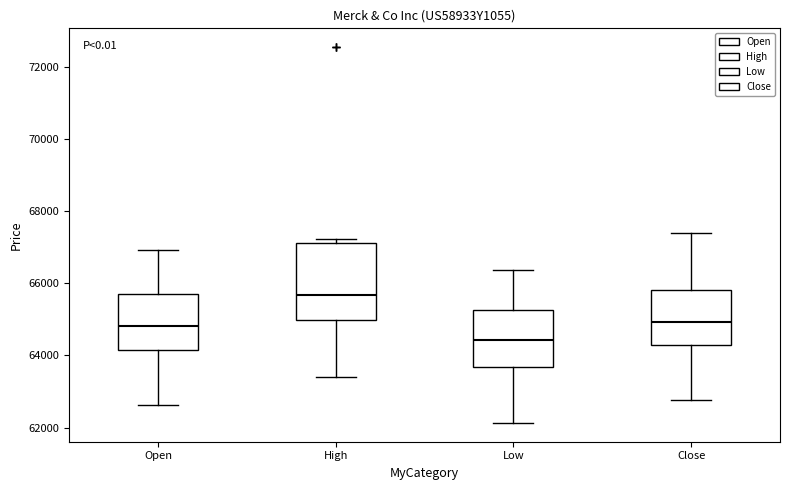

Reading left to right, transcribe this box plot: for each box, give where its median line is, the range the box spans, and where its two whiskers end, as read against the y-axis. The values are not printed on the chart, so give them approximately, as read against the axis.

Open: median 64800, box 64200 to 65600, whiskers 62600 to 67000
High: median 65600, box 65000 to 67200, whiskers 63400 to 67200 (just above the box's upper edge)
Low: median 64400, box 63600 to 65200, whiskers 62200 to 66400
Close: median 65000, box 64200 to 65800, whiskers 62800 to 67400